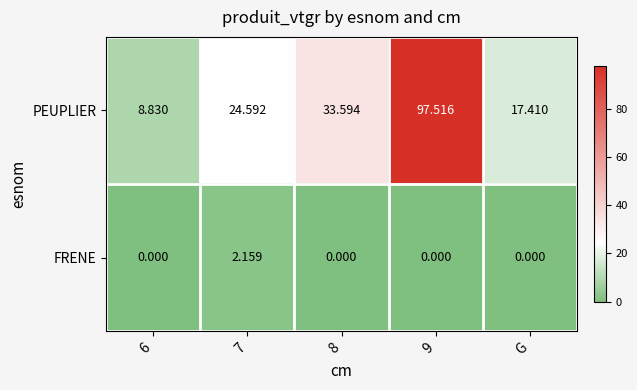

What is the total value across all series at 8?

33.6